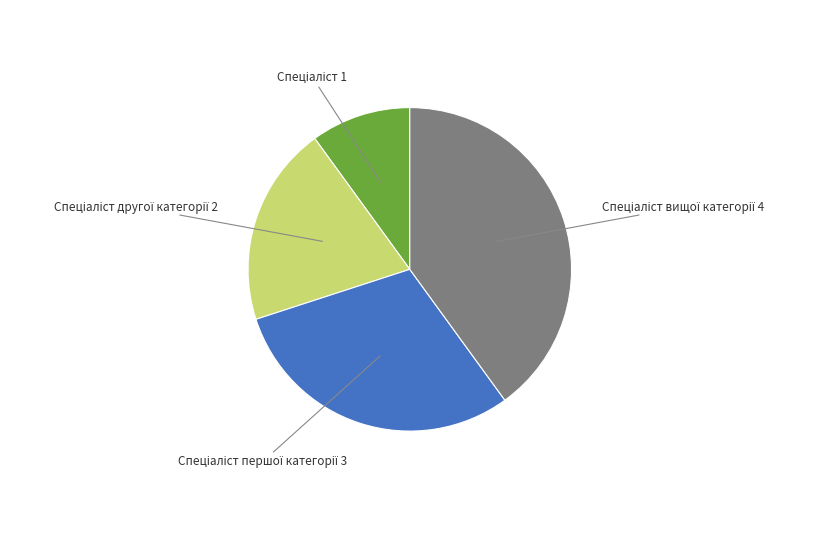

Is there a majority slice in this chart?

No